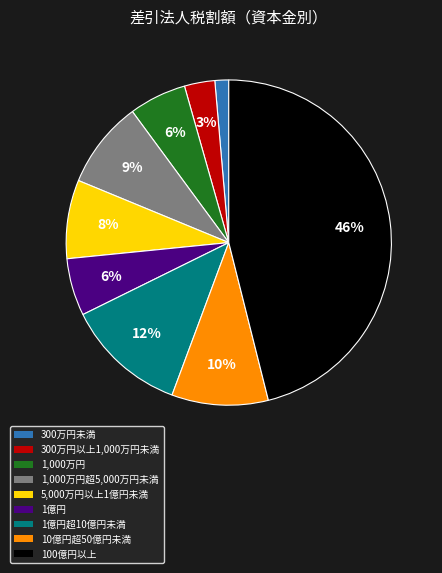

Does any single category account for the majority?

No